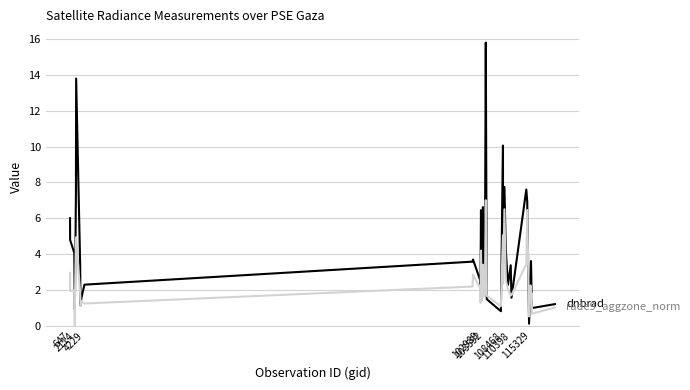

What is the maximum value shown in the chart?

15.8